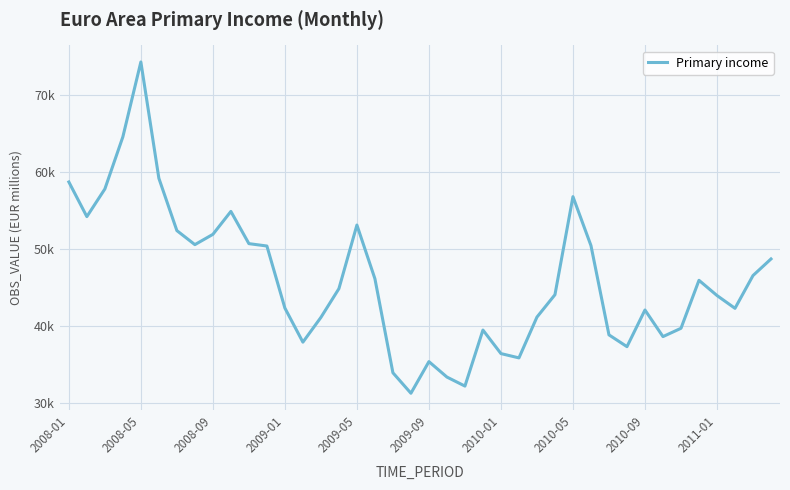

True or false: there are more than 2 points higher than both neighbors.

True